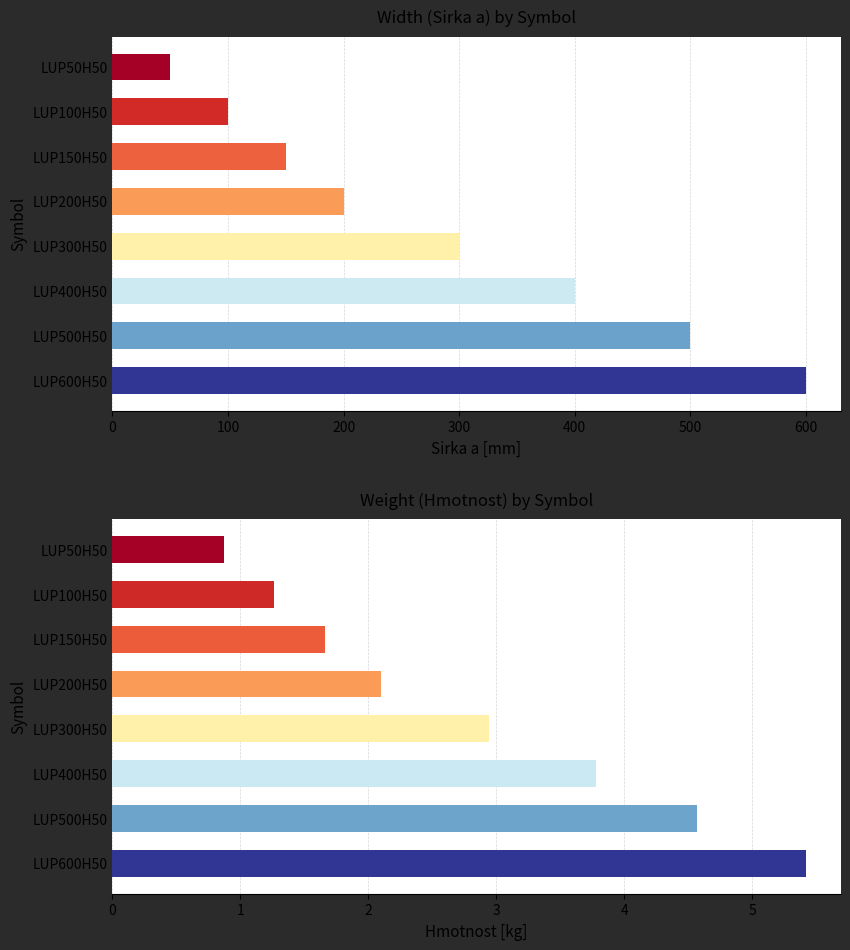

What is the value of the Hmotnost [kg] bar at the 8th from the left?

5.4